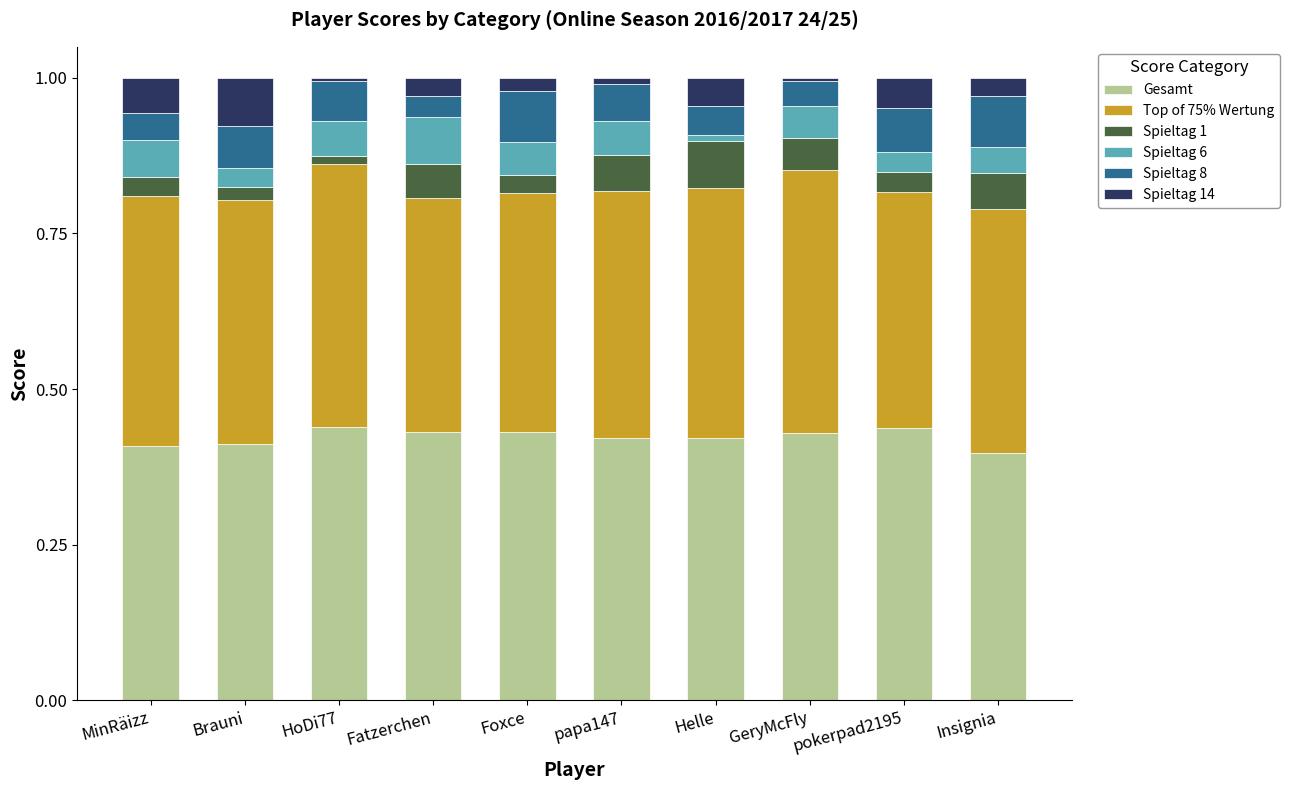

Is it true that Gesamt equals 0.4 at Foxce?

True